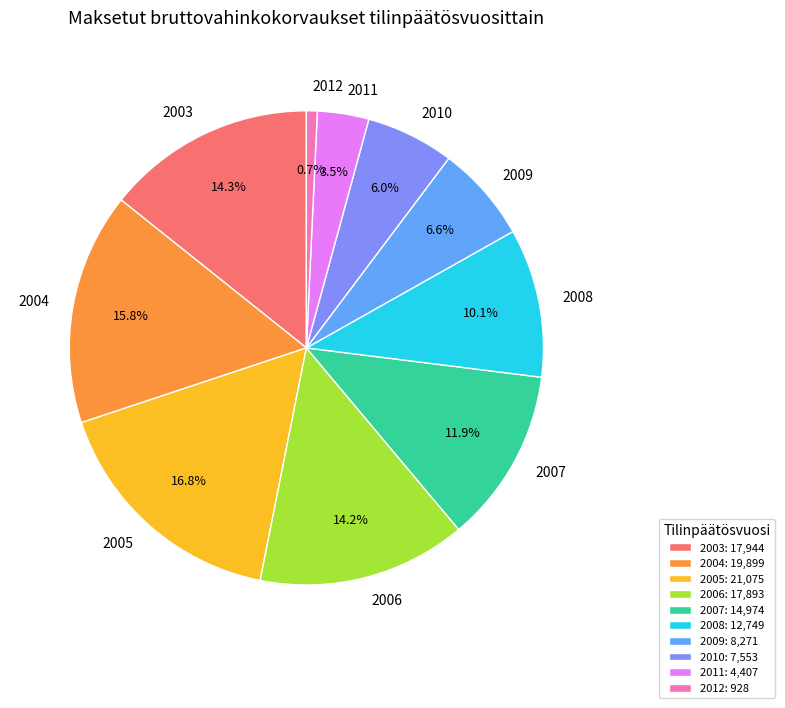

Combined, do 2003 and 2010 account for over 50%?

No